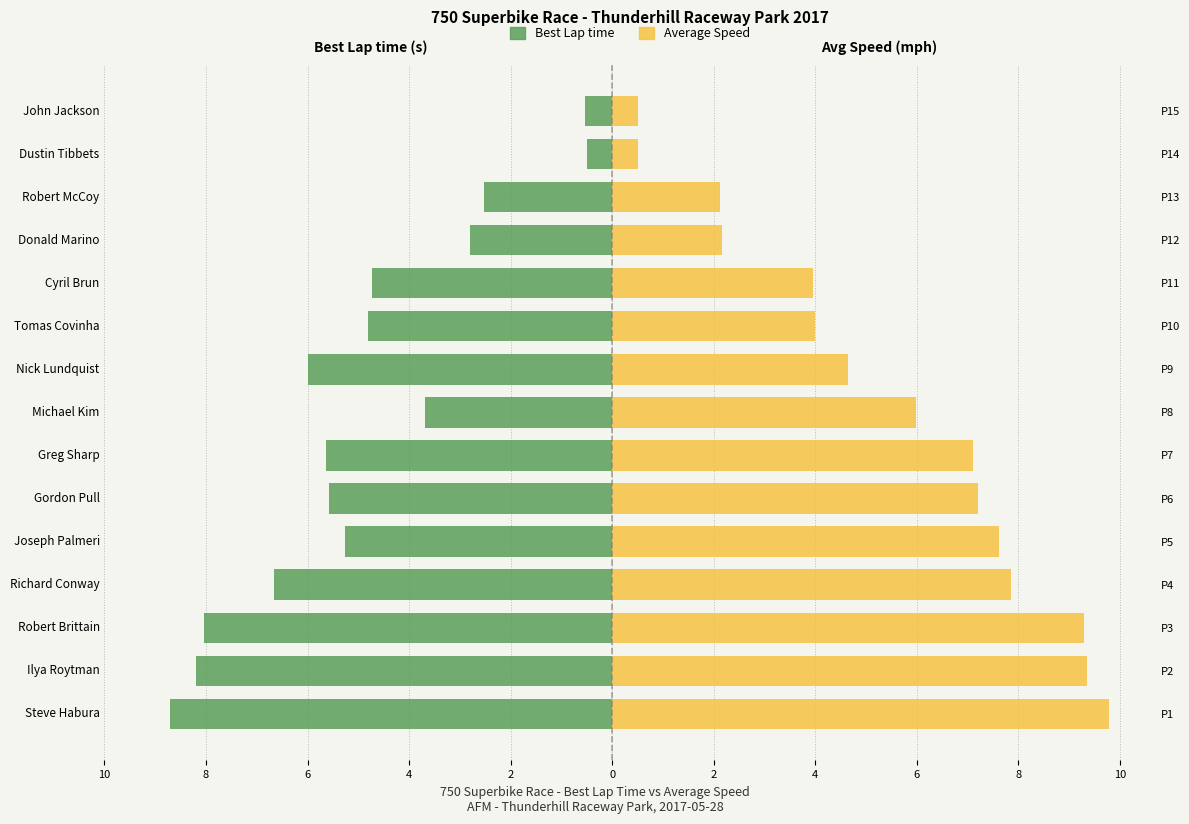

Rank the series by their average value, from lowest to highest.

Best Lap time, Average Speed